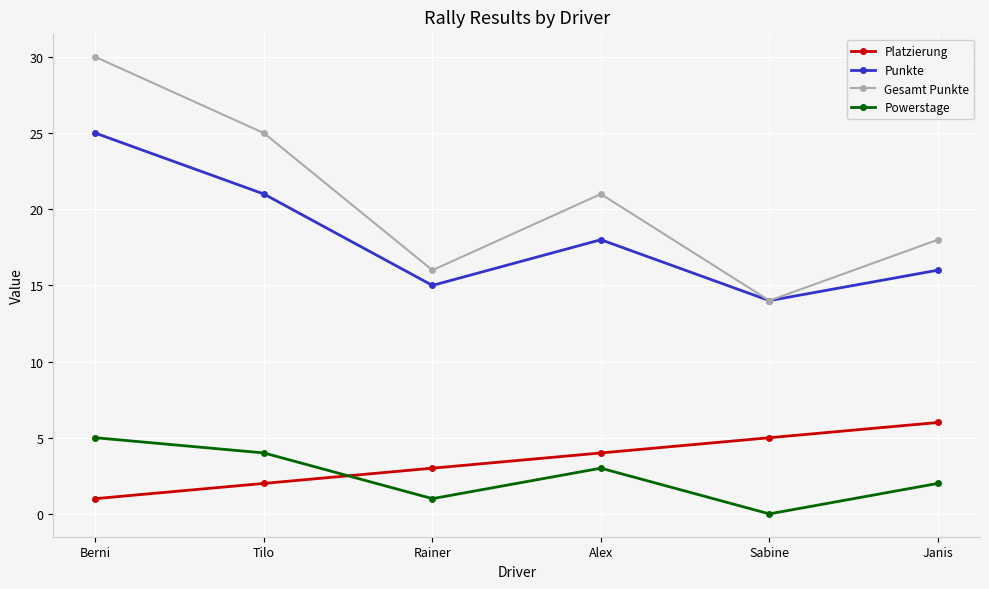

At which category does the chart reach its minimum across all series?

Sabine